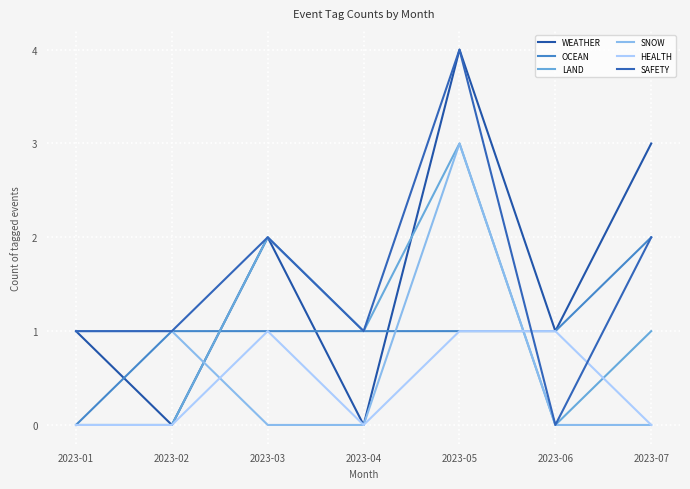

Which category has the lowest value in the OCEAN series?

2023-01